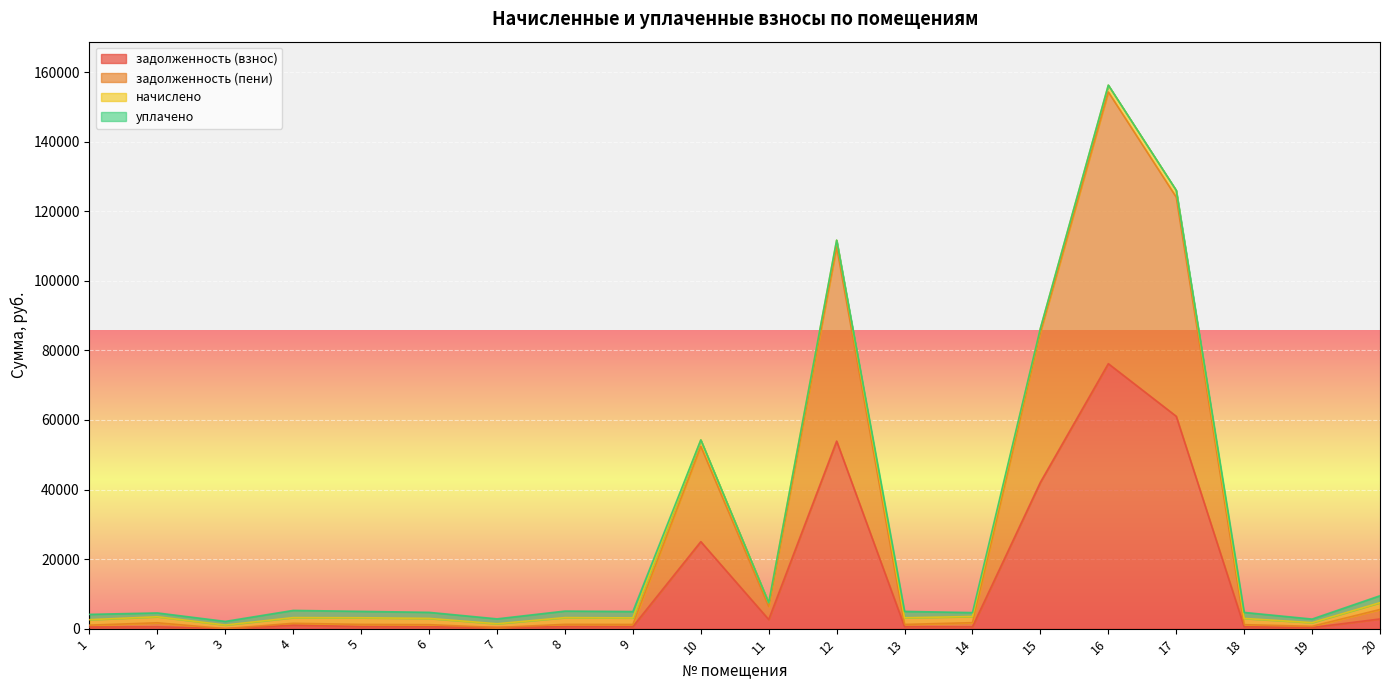

Between 15 and 20, which is larger?

15